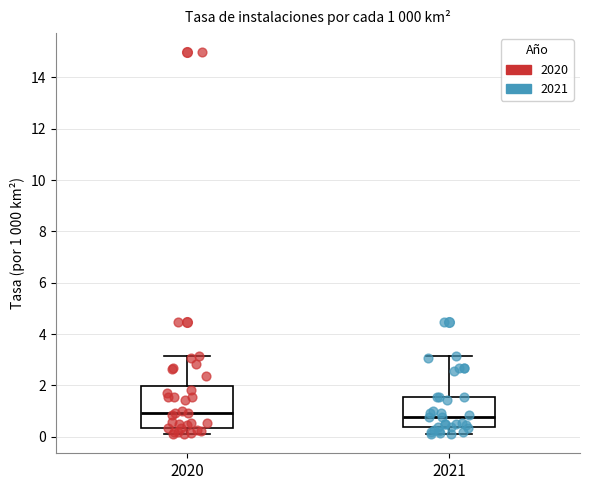

Comparing the boxes themselves (not the whiskers), which one is the tallest?

2020